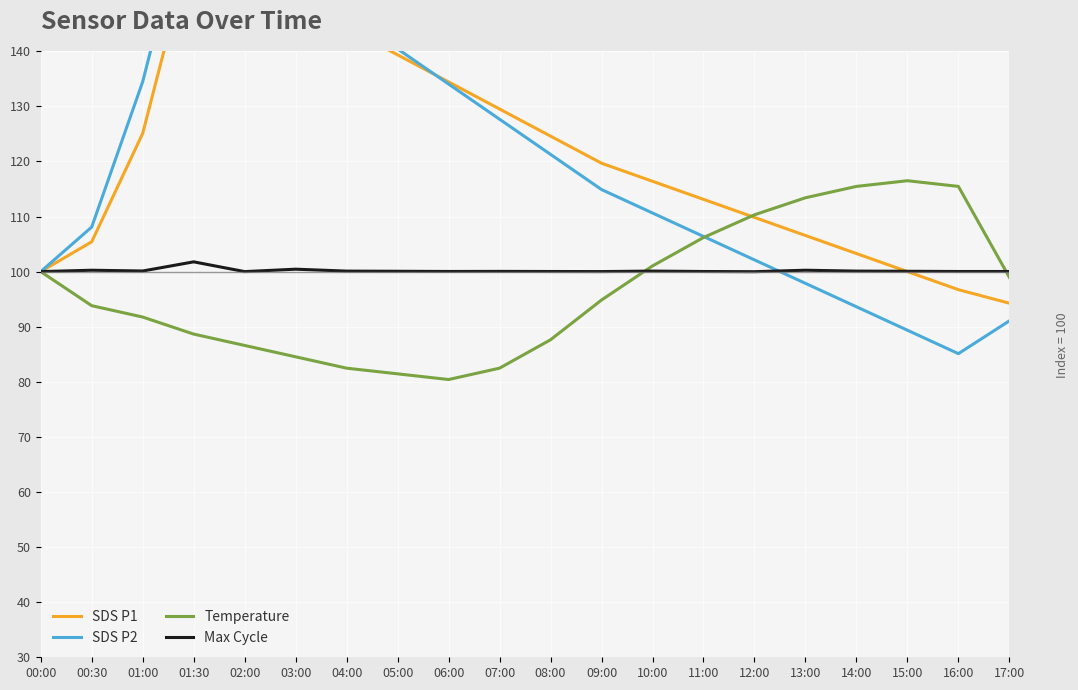

What is the value of the Temperature point at the 9th from the left?

80.4